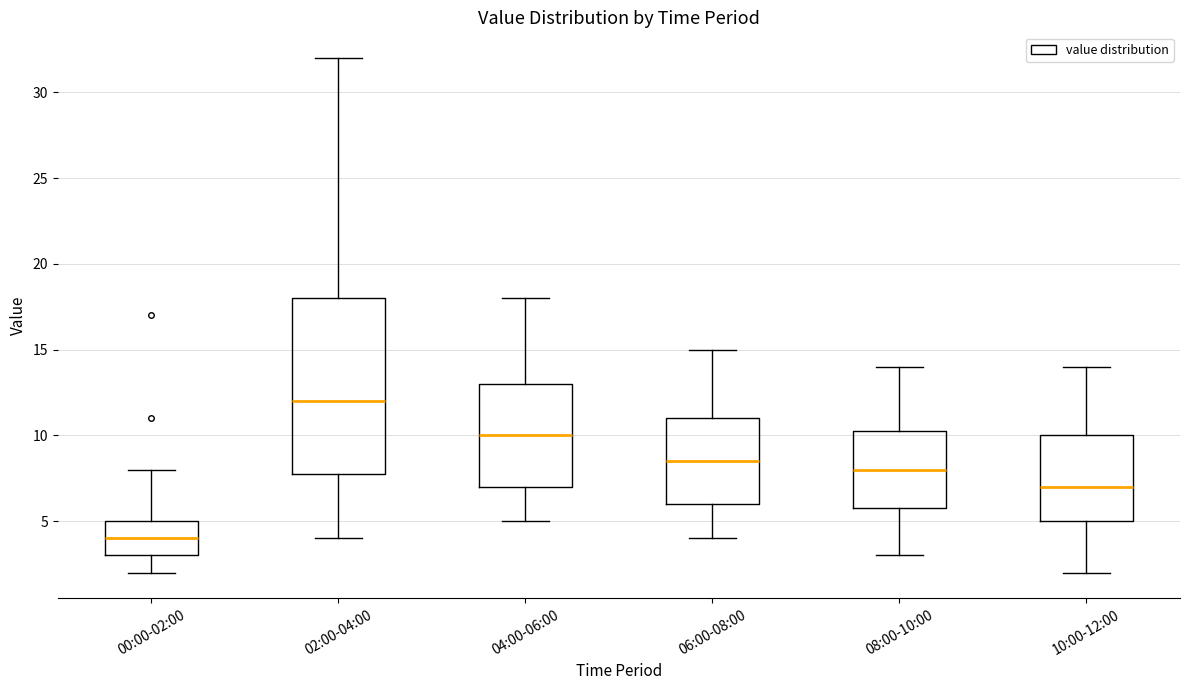

Which box has the highest median line?

02:00-04:00